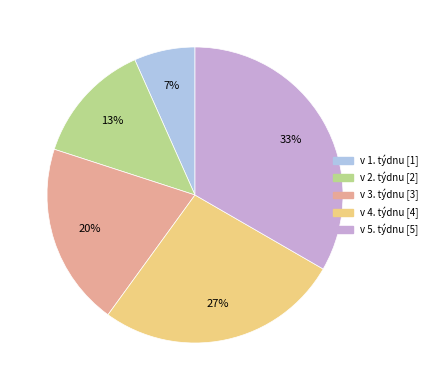

Do v 3. týdnu and v 5. týdnu together represent more than half of the pie?

Yes